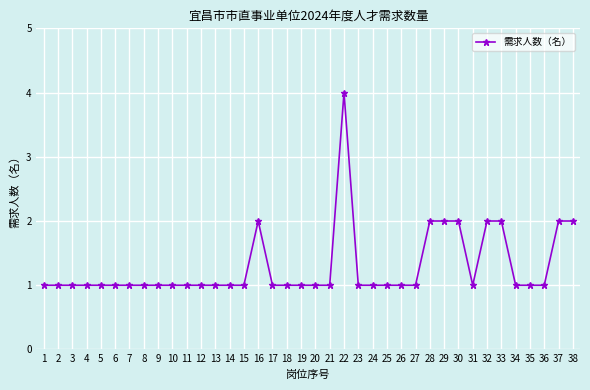

How many categories are shown in the chart?

38